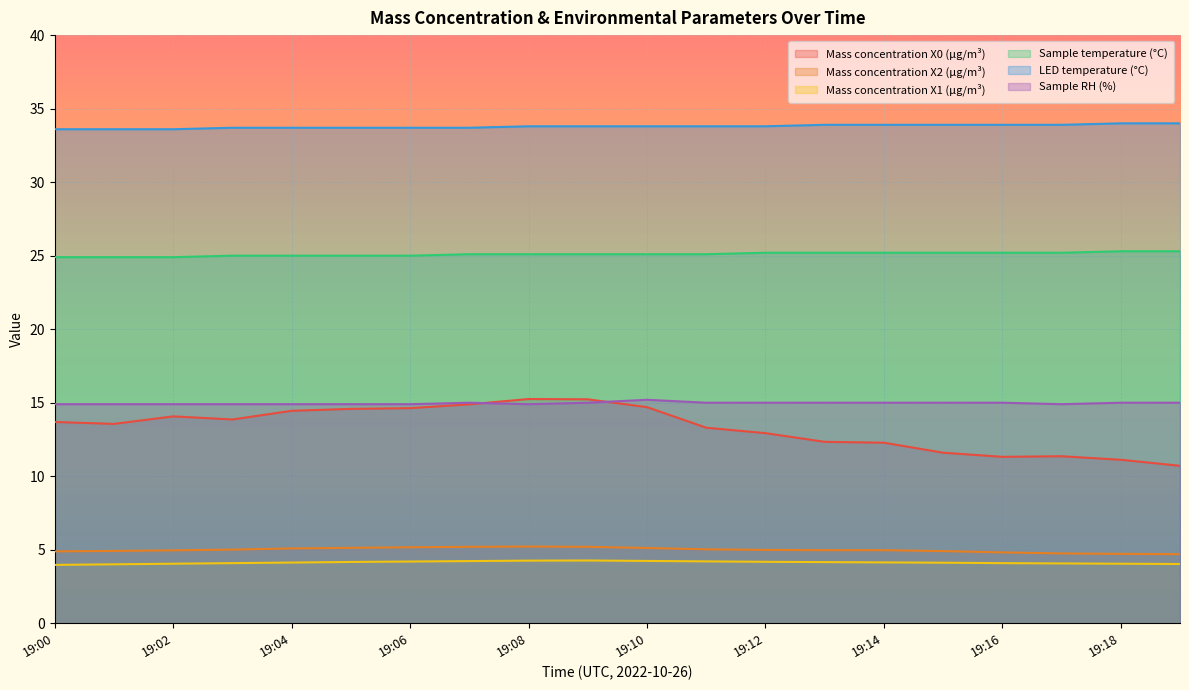

What is the minimum value shown in the chart?

4.0